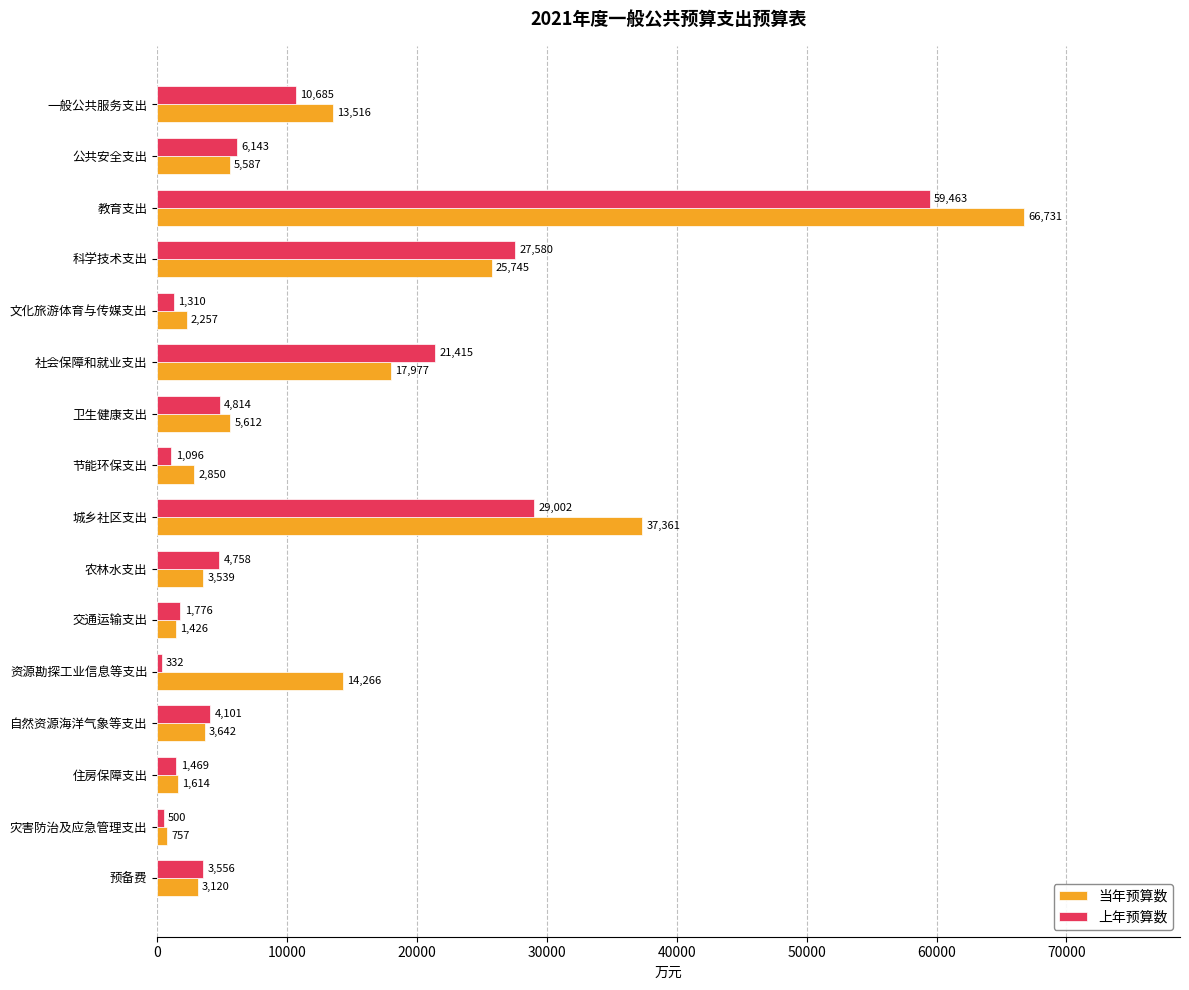

The 当年预算数 series shows 13516 at 一般公共服务支出. True or false?

True